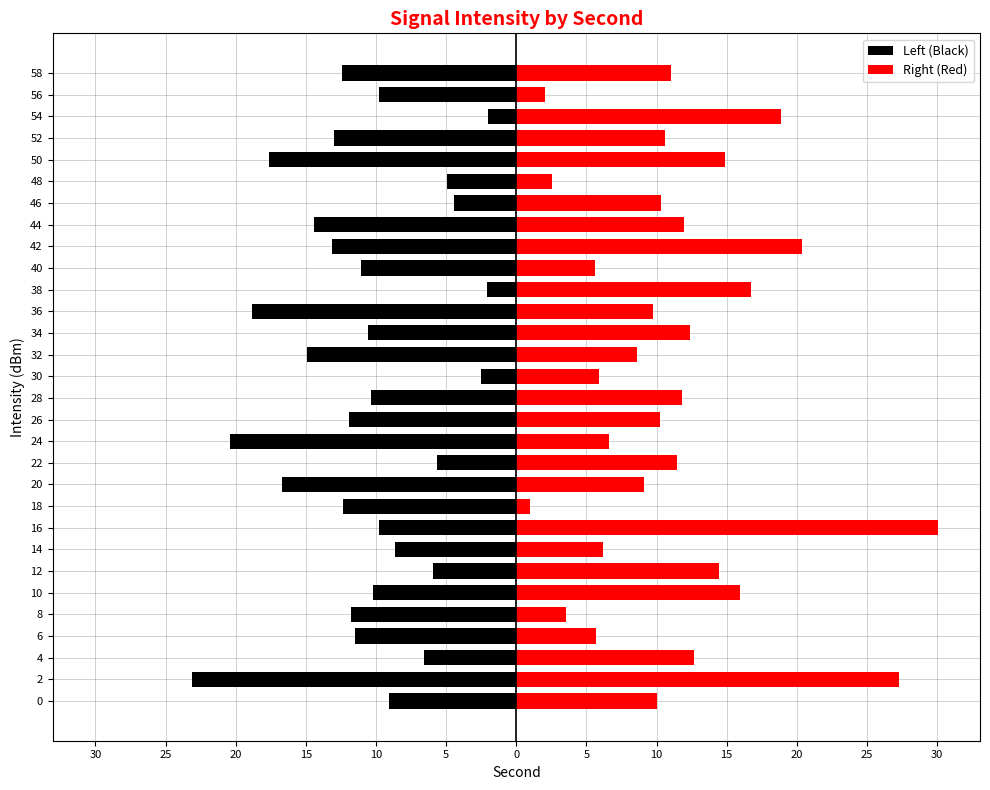

Reading right to left, list all the values displayed in this chart.

Left (Black): -12.4	-9.8	-2.0	-13.0	-17.6	-5.0	-4.4	-14.4	-13.1	-11.1	-2.1	-18.9	-10.6	-14.9	-2.5	-10.3	-11.9	-20.4	-5.6	-16.7	-12.4	-9.8	-8.6	-5.9	-10.2	-11.8	-11.5	-6.6	-23.1	-9.1
Right (Red): 11.1	2.1	18.9	10.6	14.9	2.5	10.3	11.9	20.4	5.6	16.7	9.8	12.4	8.6	5.9	11.8	10.2	6.6	11.5	9.1	1.0	30.1	6.2	14.4	16.0	3.6	5.7	12.6	27.3	10.0